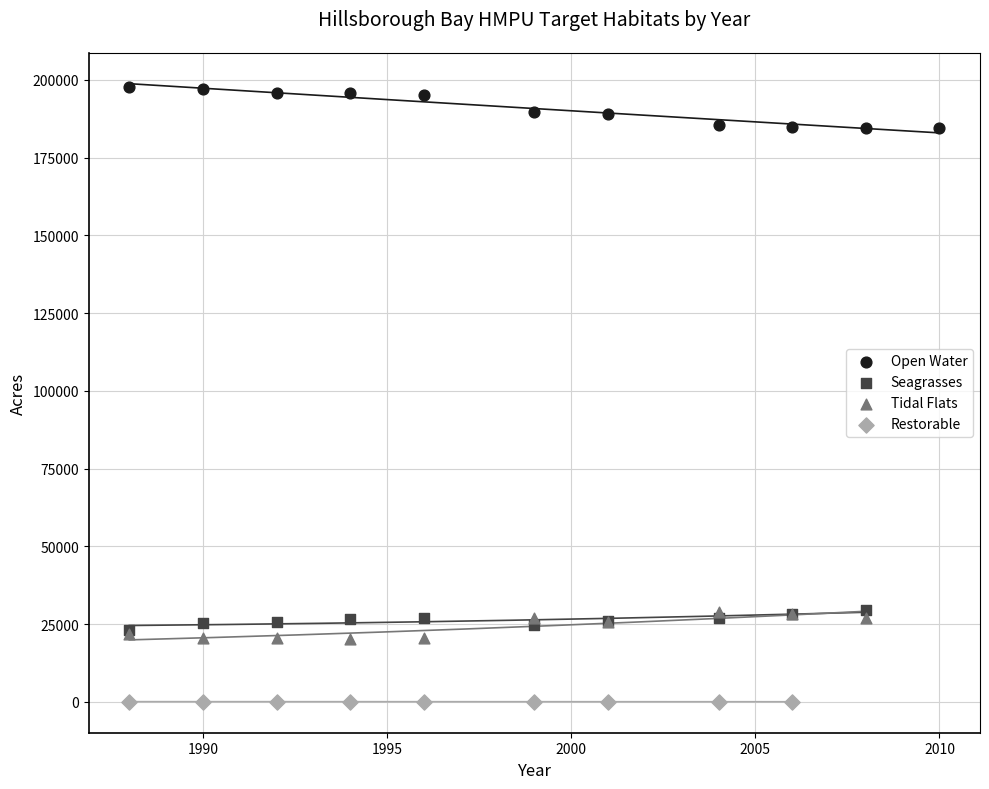

What are all the series names shown in the legend?

Open Water, Seagrasses, Tidal Flats, Restorable